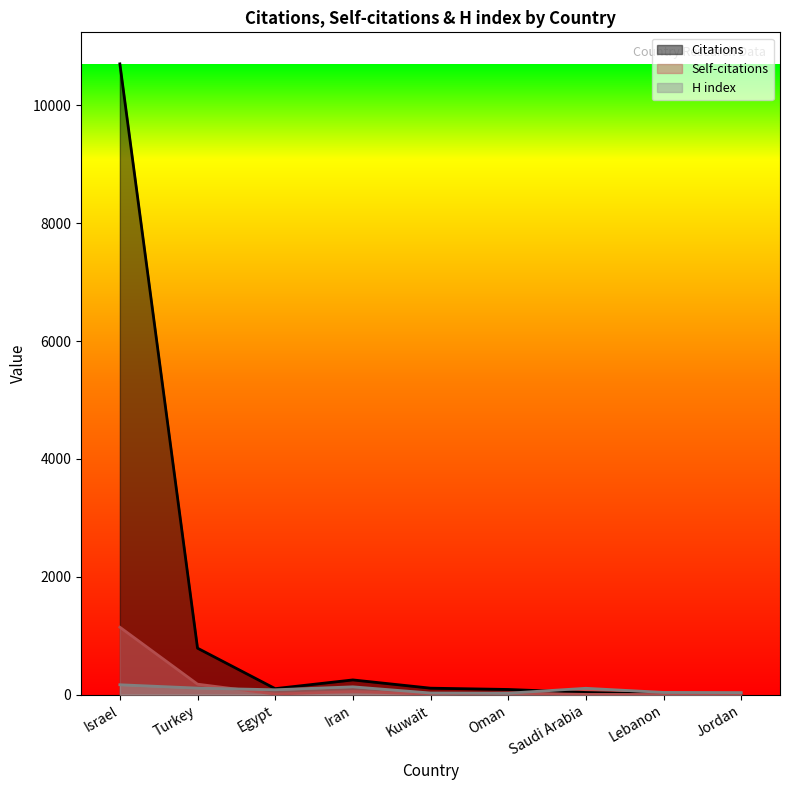

How many data points does each series have?

9